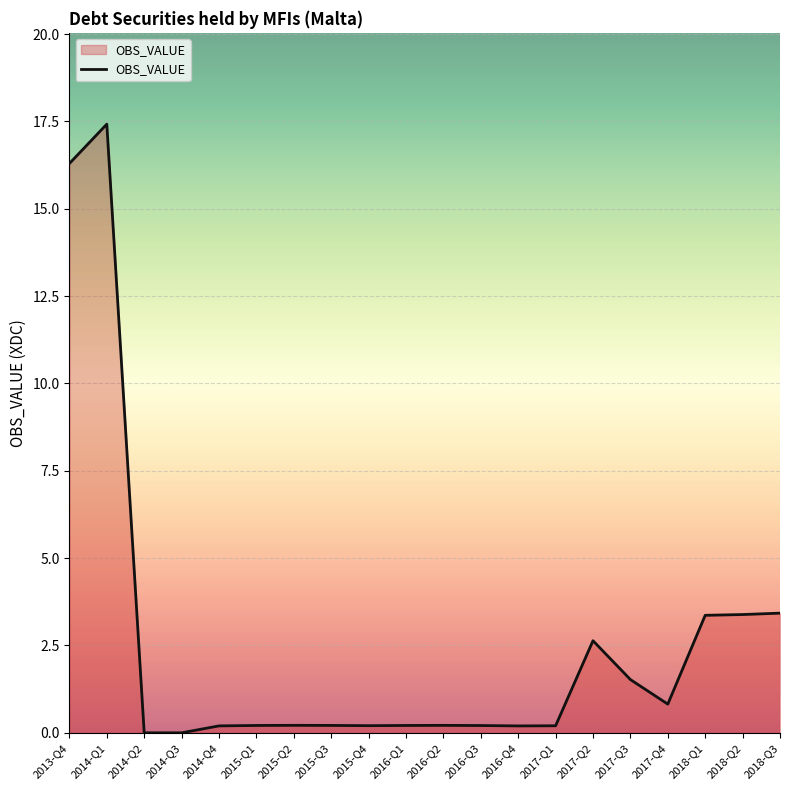

What is the difference between the maximum and minimum values?

17.4